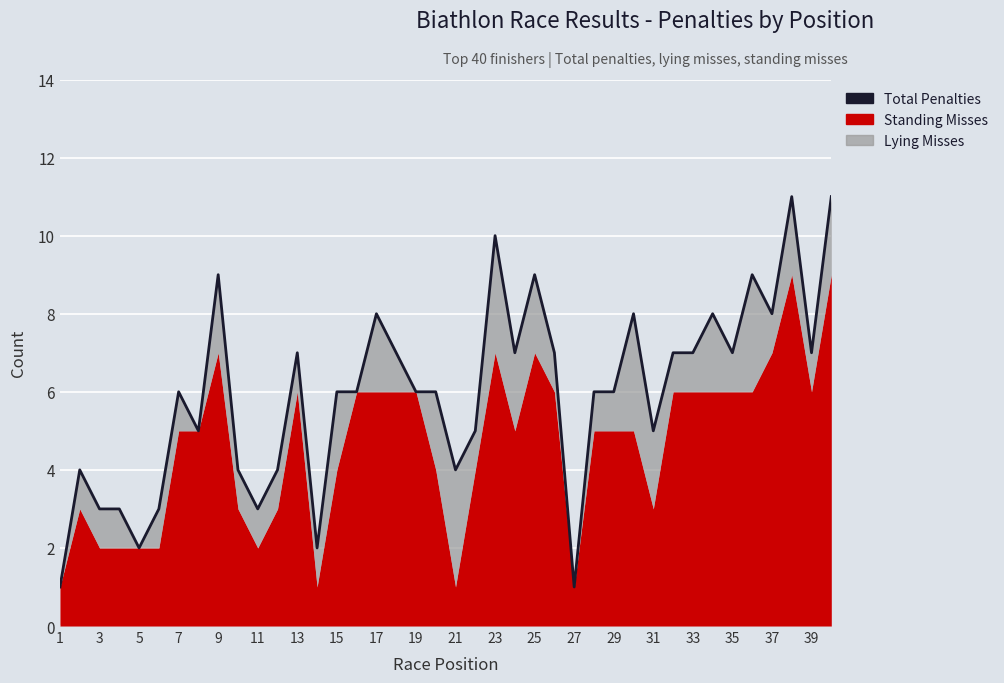

What is the maximum value shown in the chart?

11